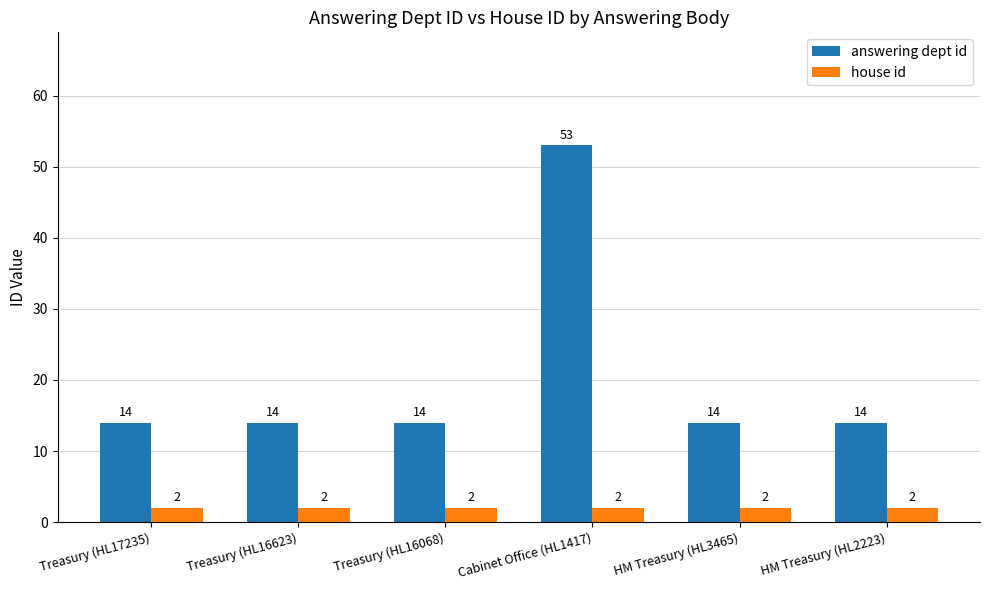

What is the maximum value for answering dept id?

53